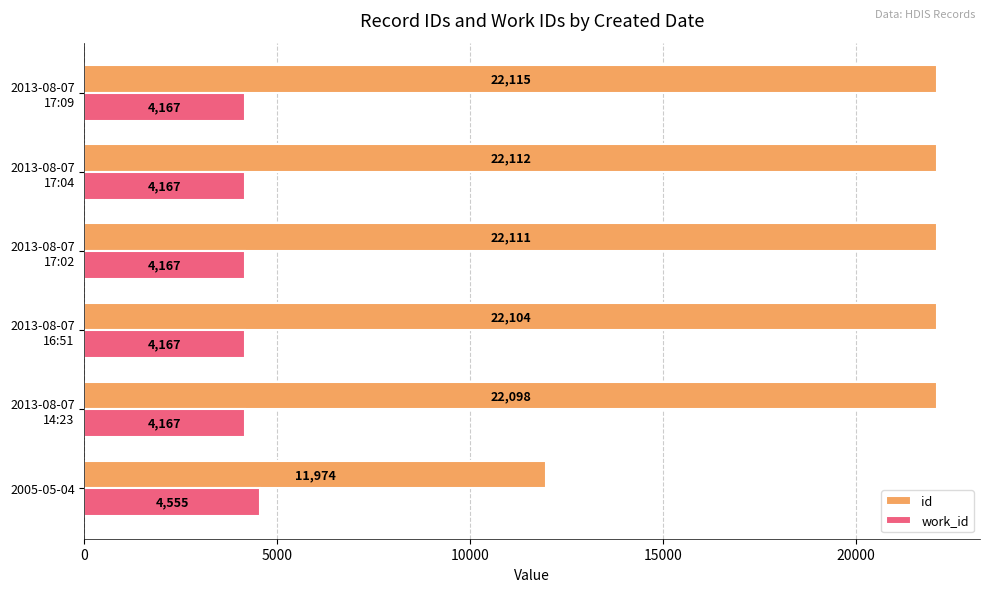

What is the maximum value shown in the chart?

22115